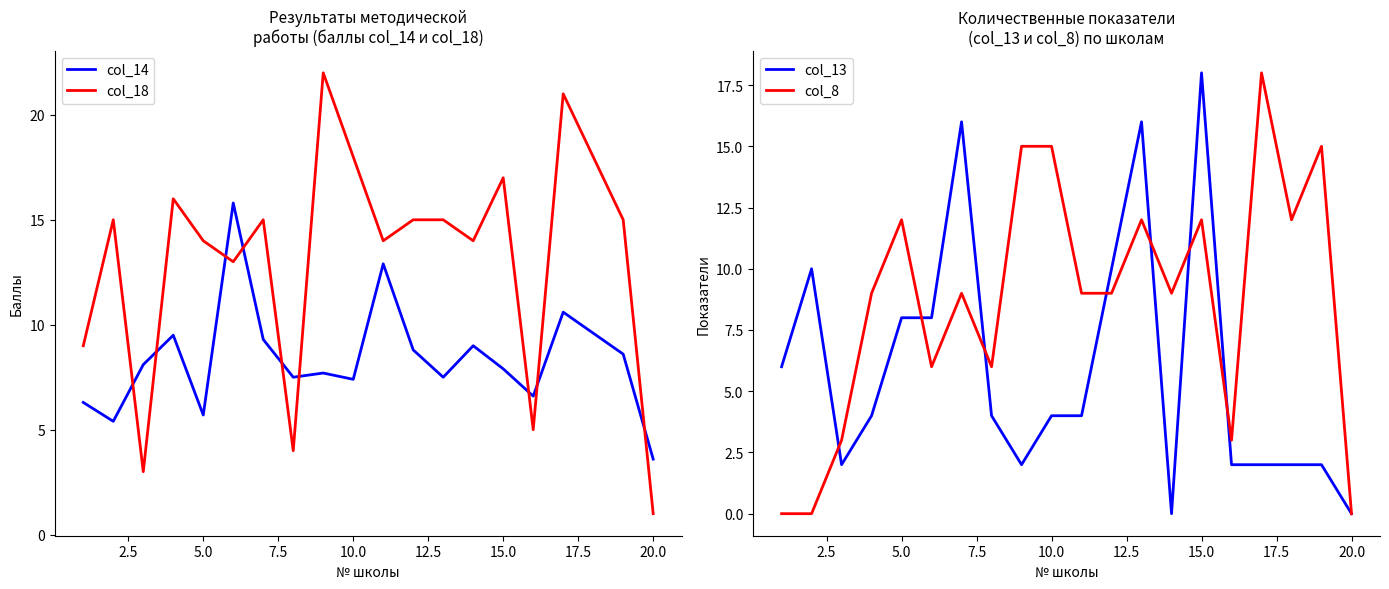

Which series ends up on top after the final intersection of col_14 and col_18?

col_14